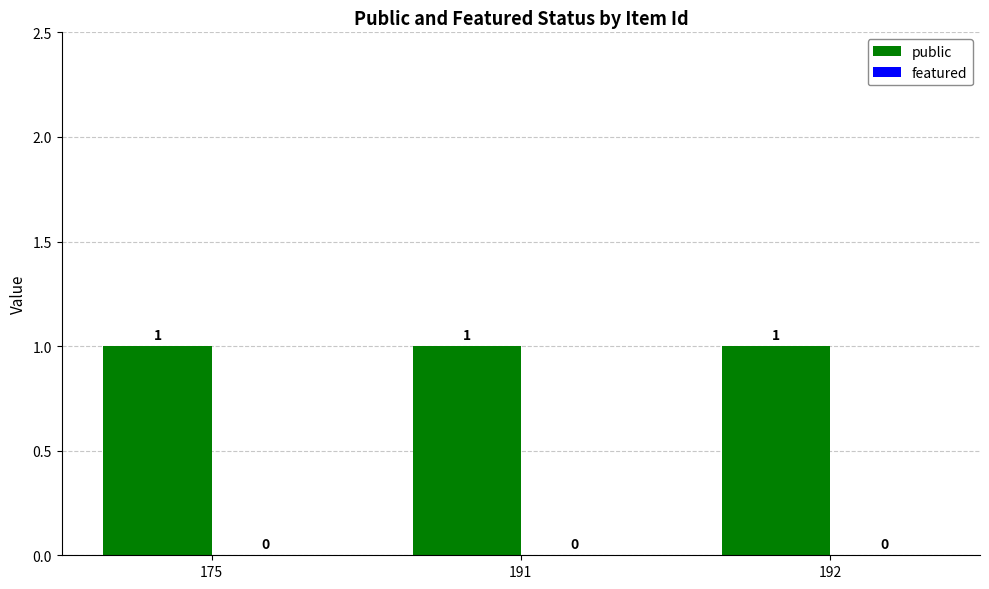

List the labels in order of featured value, largest first.

175, 191, 192